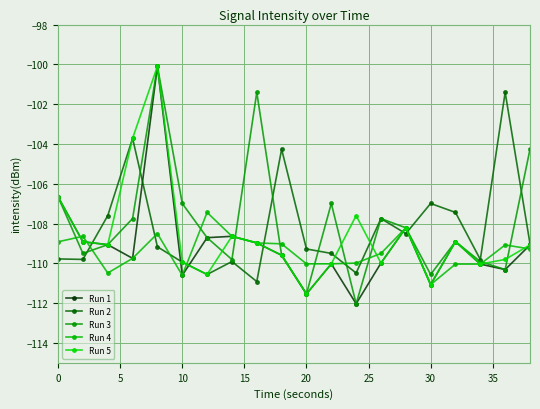

Which series has the largest range (max minus min)?

Run 1